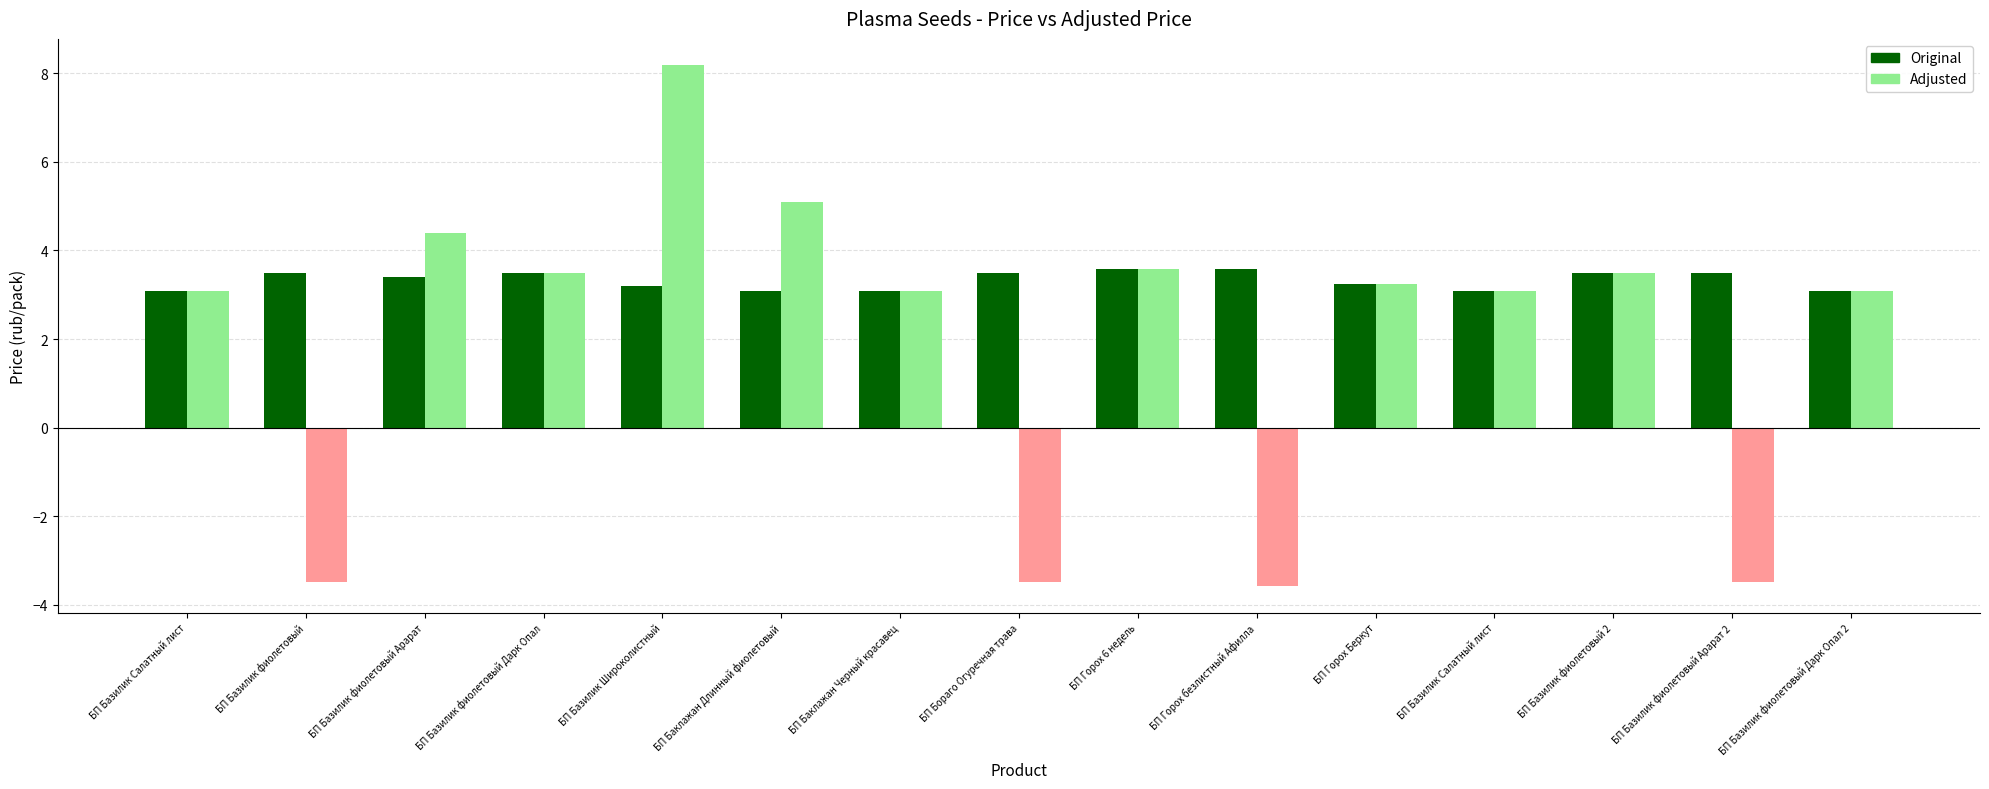

Which series changed the most between БП Базилик фиолетовый Арарат and БП Баклажан Длинный фиолетовый?

Adjusted